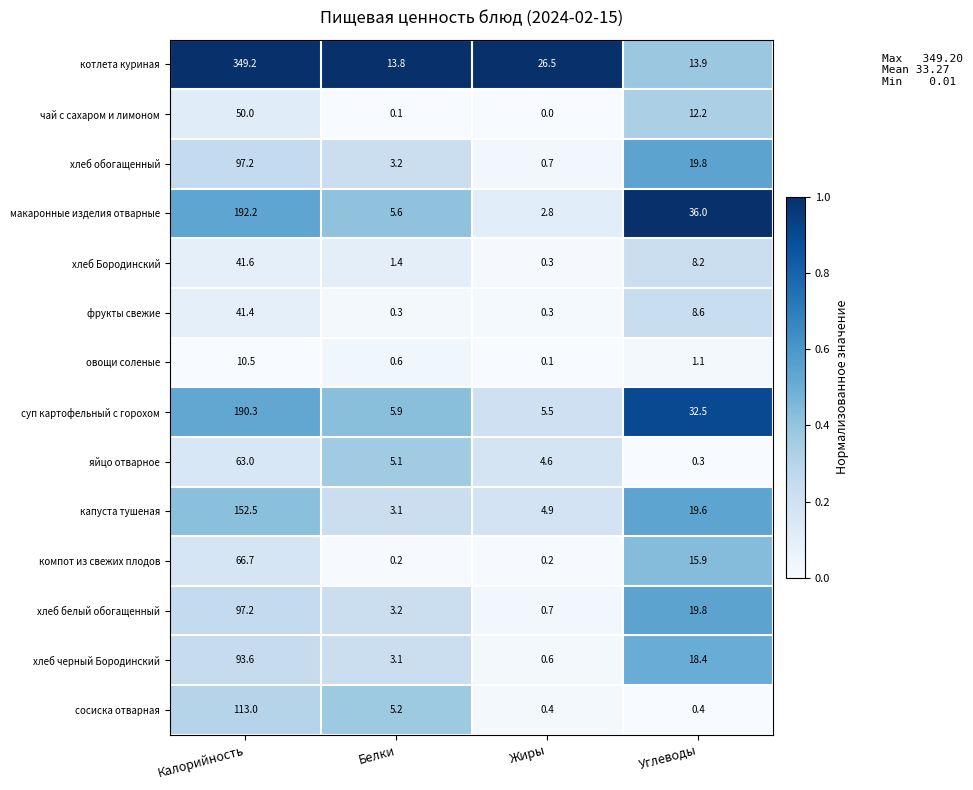

What is the difference between the хлеб белый обогащенный values at Углеводы and Белки?

16.6